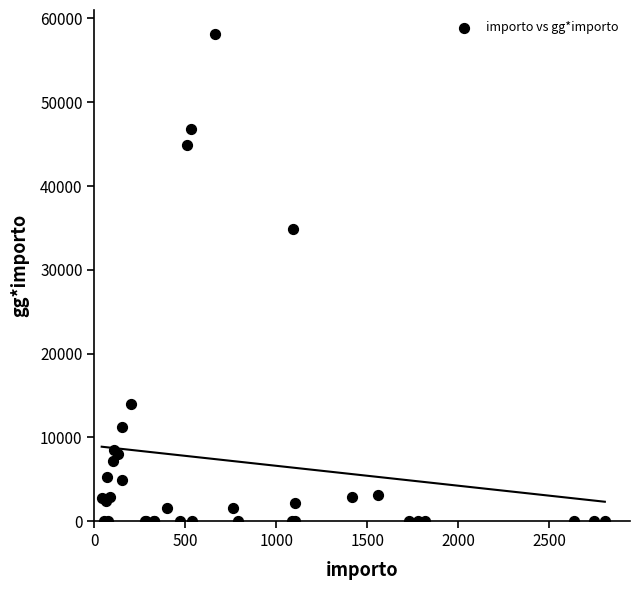

What Y value in the scatter plot is closest to 29053?

34855.4